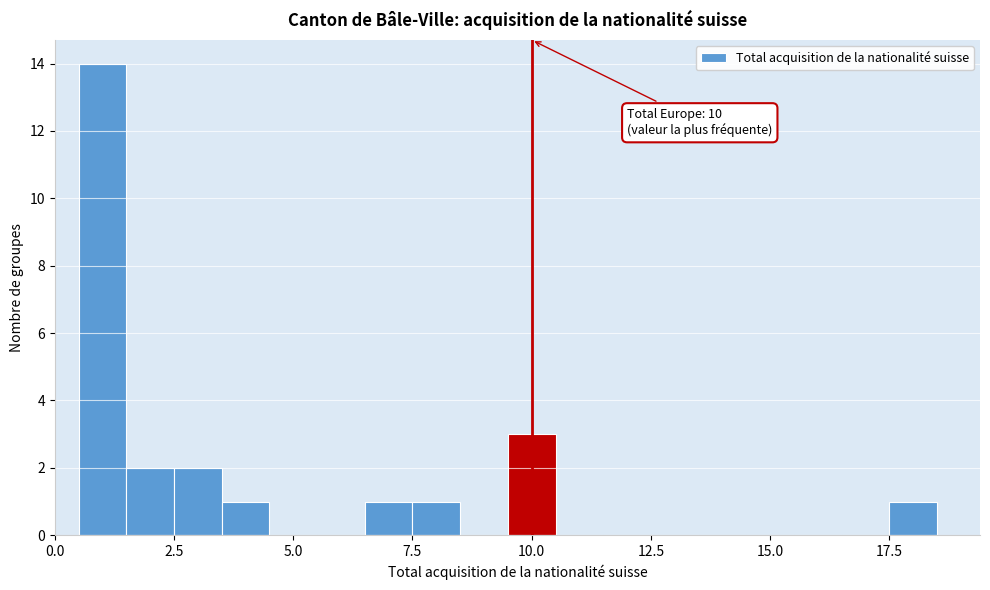

Around what value on the x-axis is the tallest bar? Give the approximate position of its centre, as read against the axis.

1.0